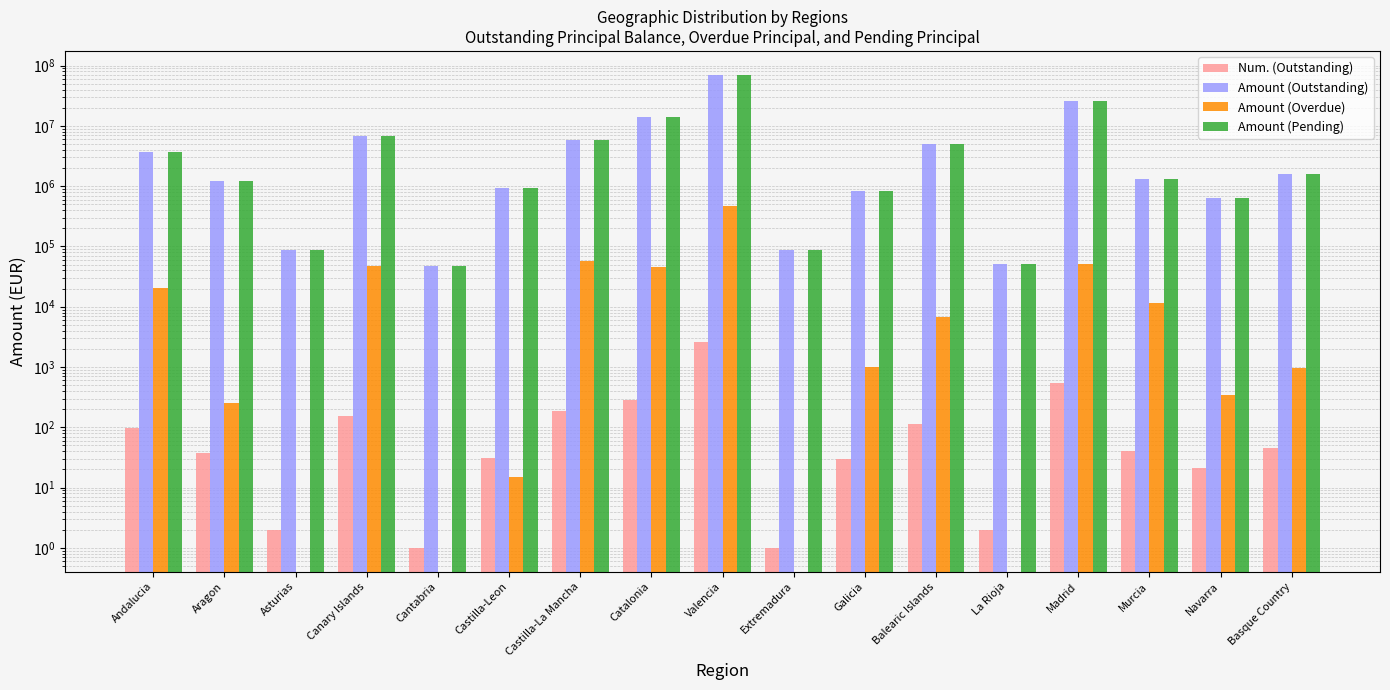

How many distinct data groups are displayed?

4